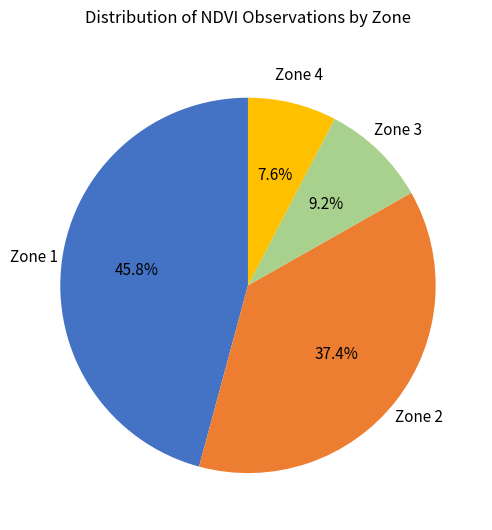

Is there any slice that represents more than half of the pie?

No